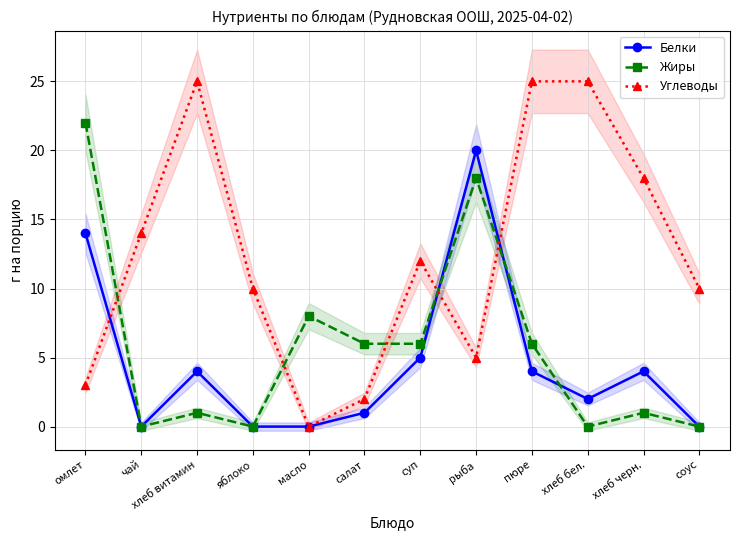

In Углеводы, how many points are lower than both neighbors (excluding endpoints)?

2